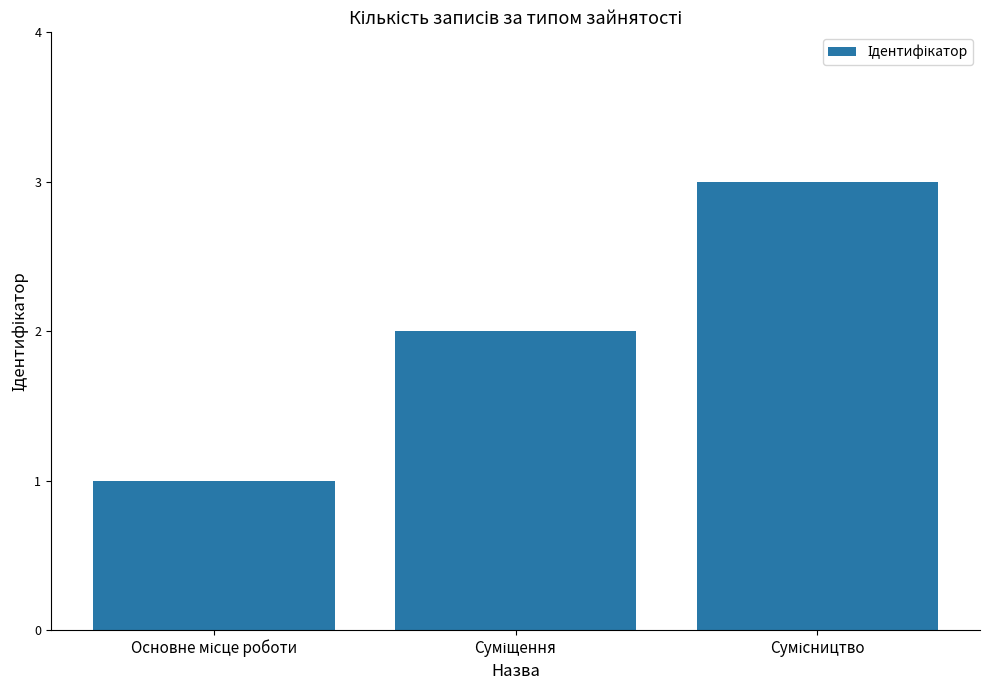

What is the maximum value shown in the chart?

3